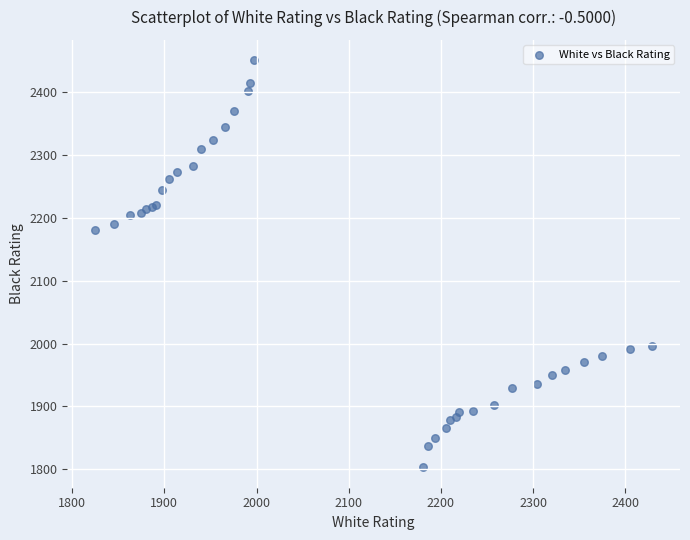

What Y value in the scatter plot is closest to 2127?

2181